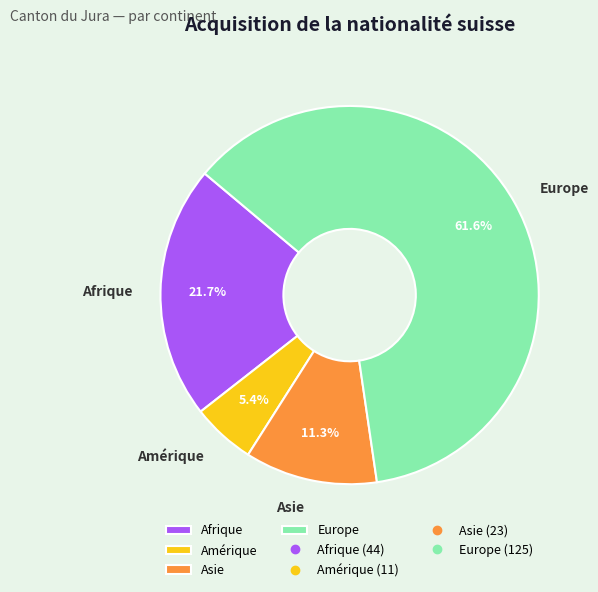

Count the number of slices in the pie.

4